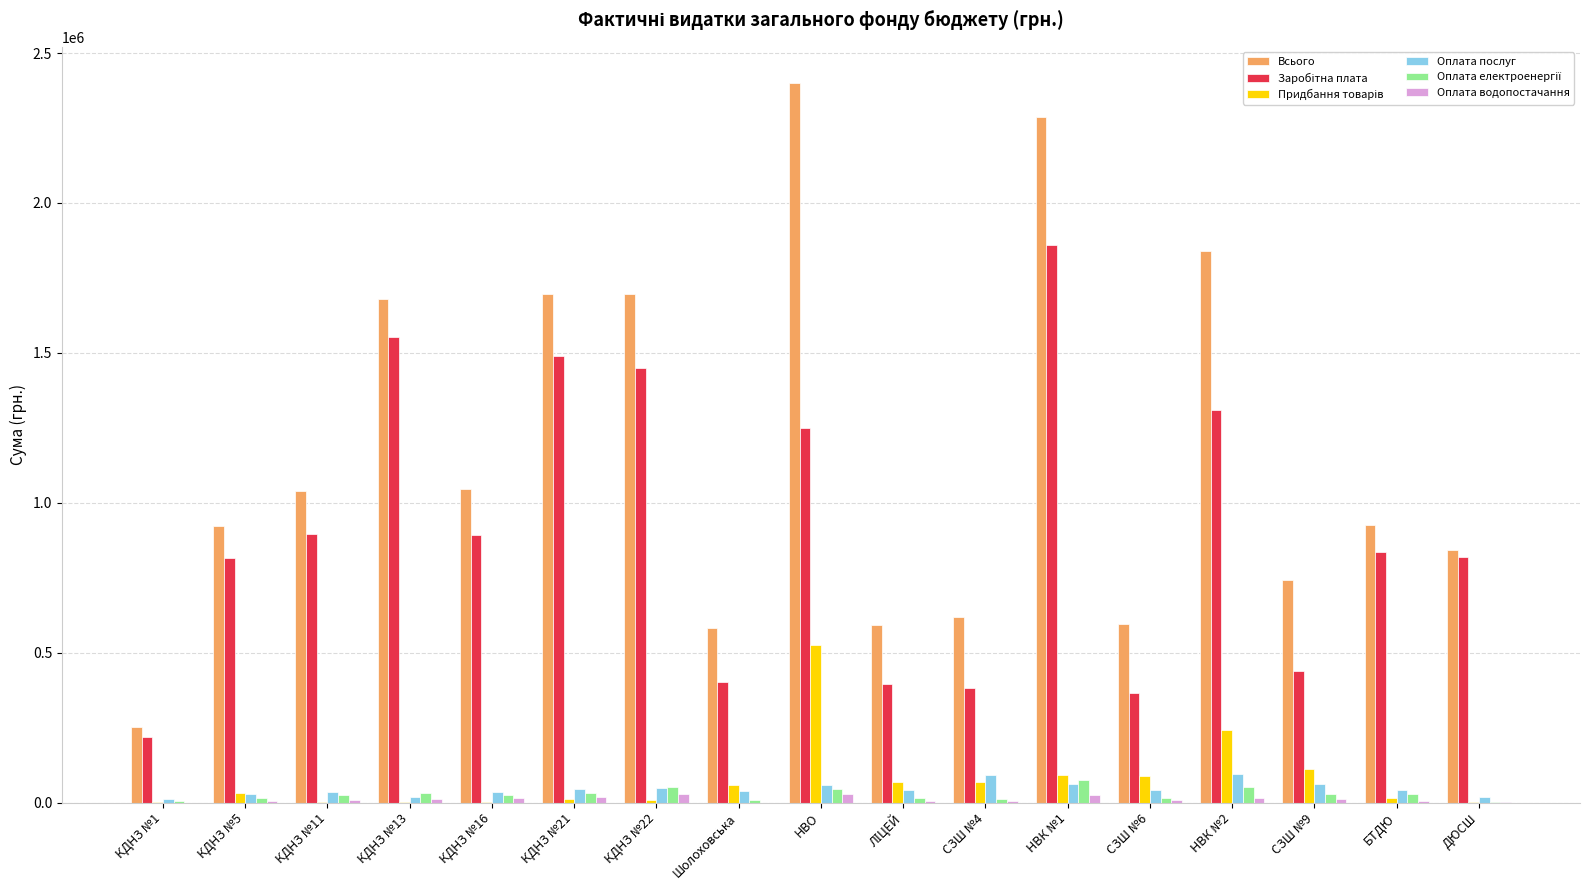

What is the maximum value for Всього?

2400765.6